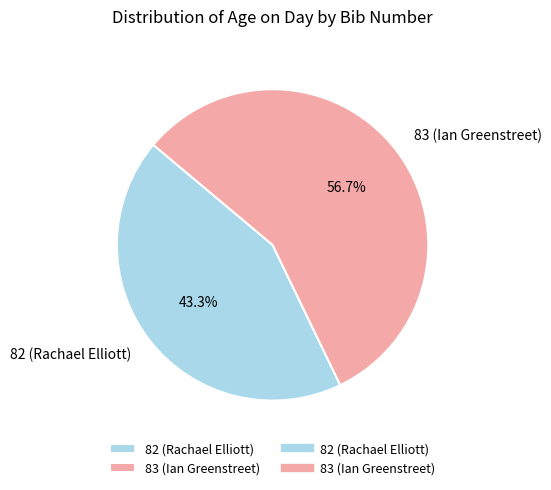

Which category has the smallest portion of the pie?

82 (Rachael Elliott)